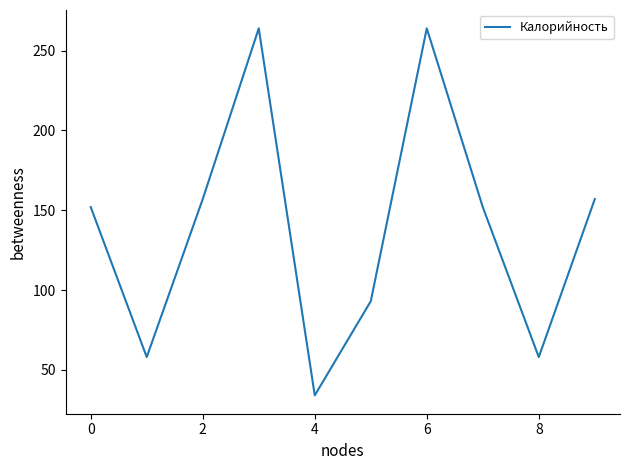

What is the minimum value shown in the chart?

34